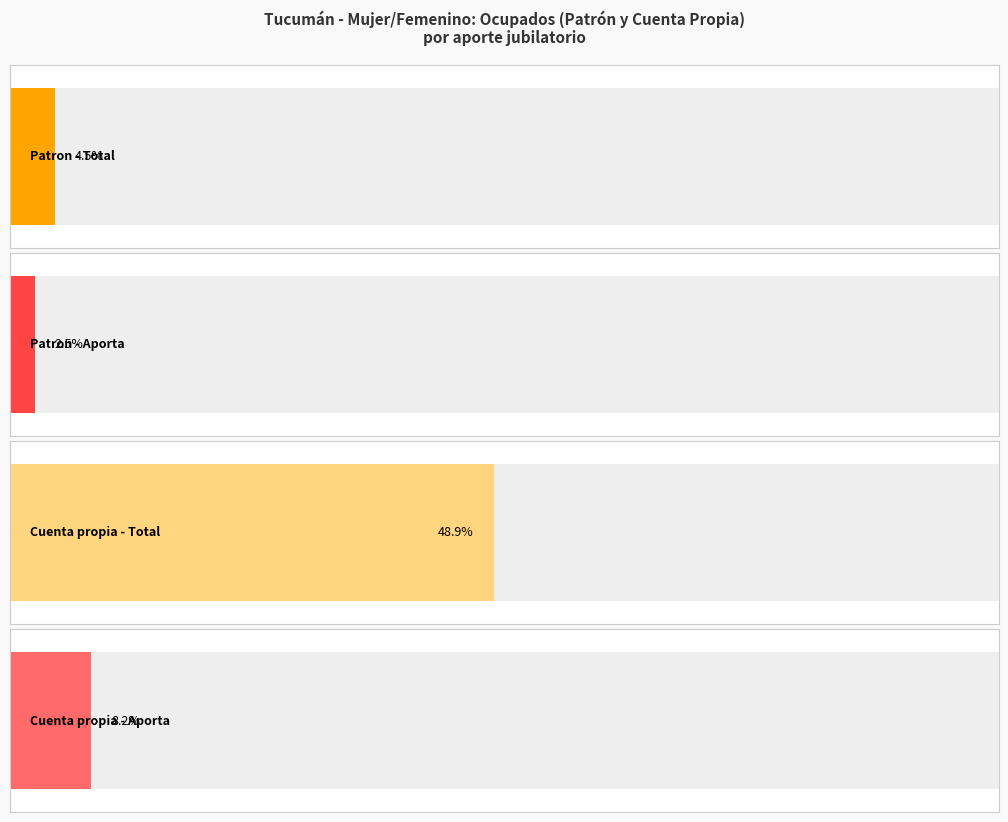

Which series has the largest range (max minus min)?

Cuenta propia - Total